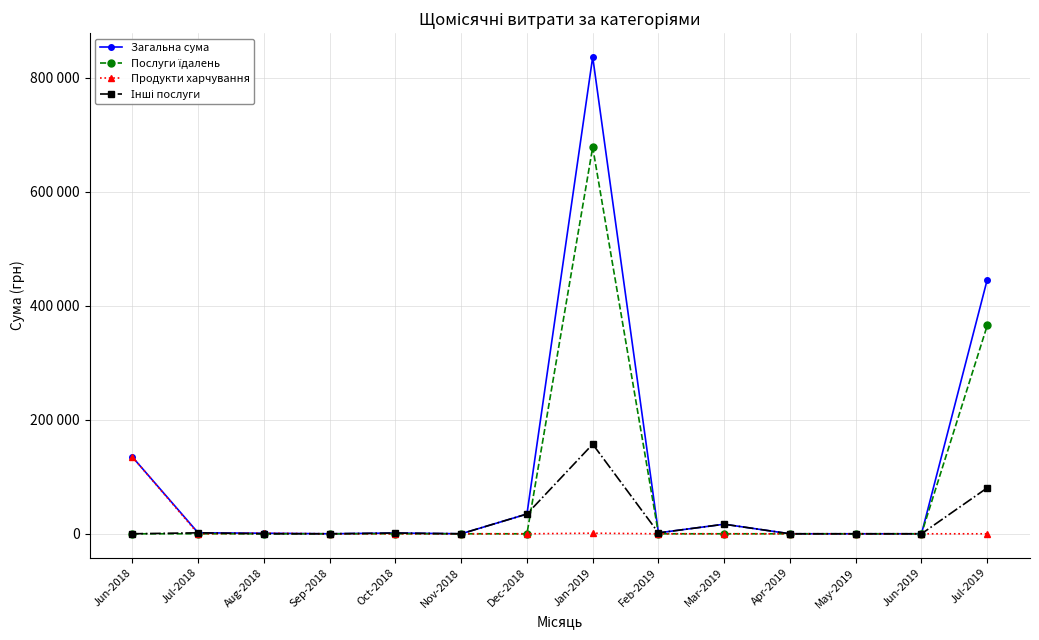

What is the label of the 5th point from the left?

Oct-2018